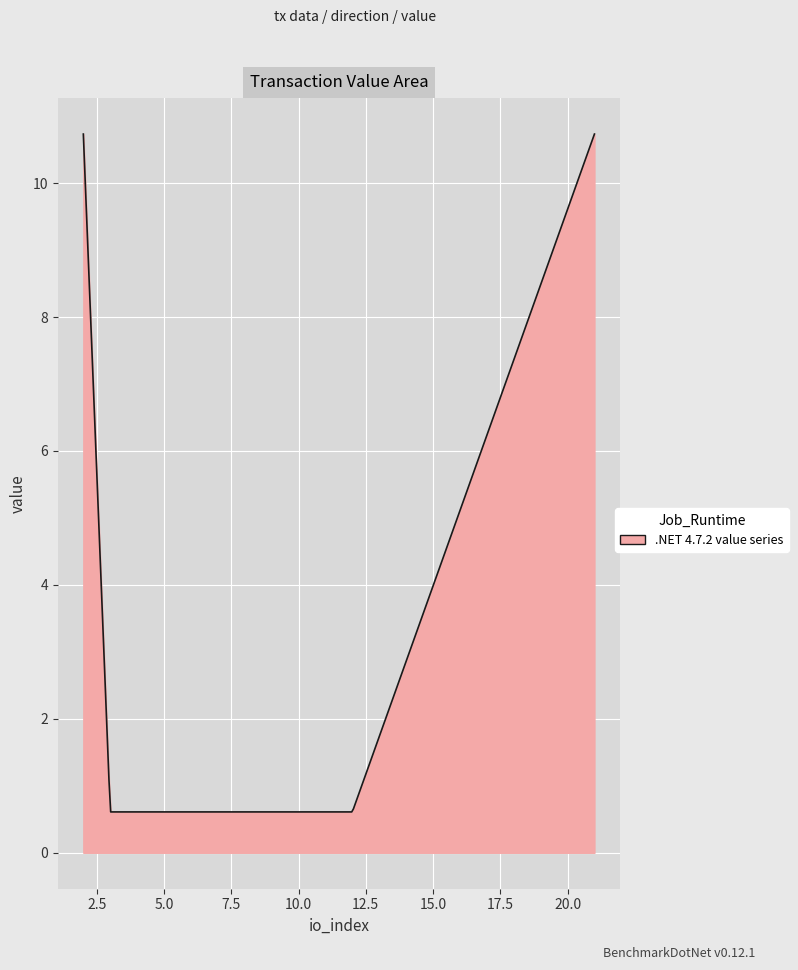

What is the difference between the maximum and minimum values?

10.1